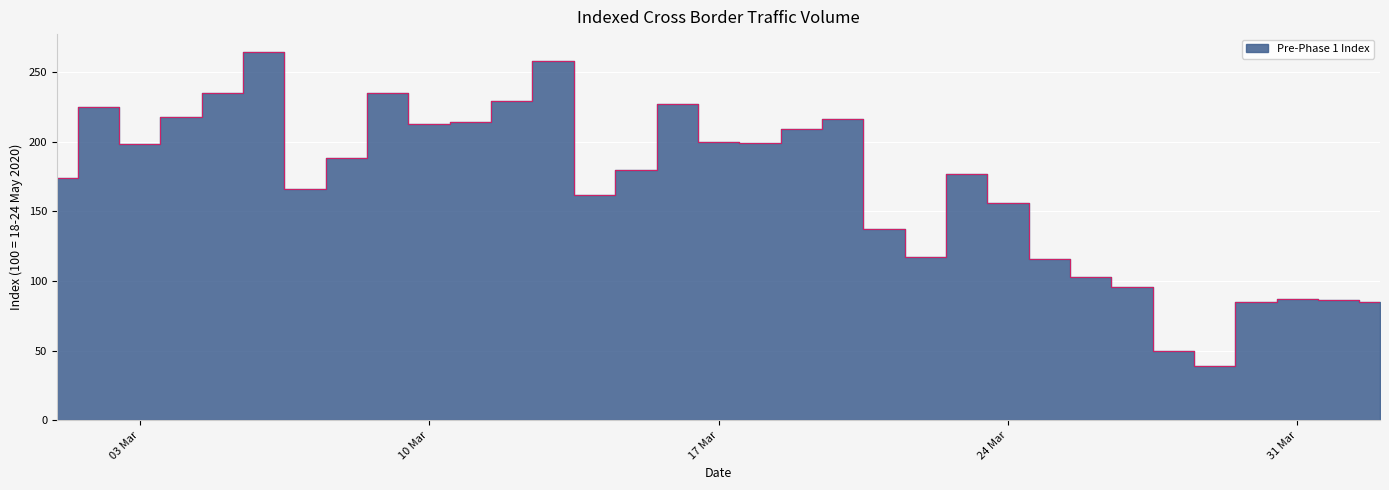

What is the change in value from 2020-03-12 to 2020-03-23?

-52